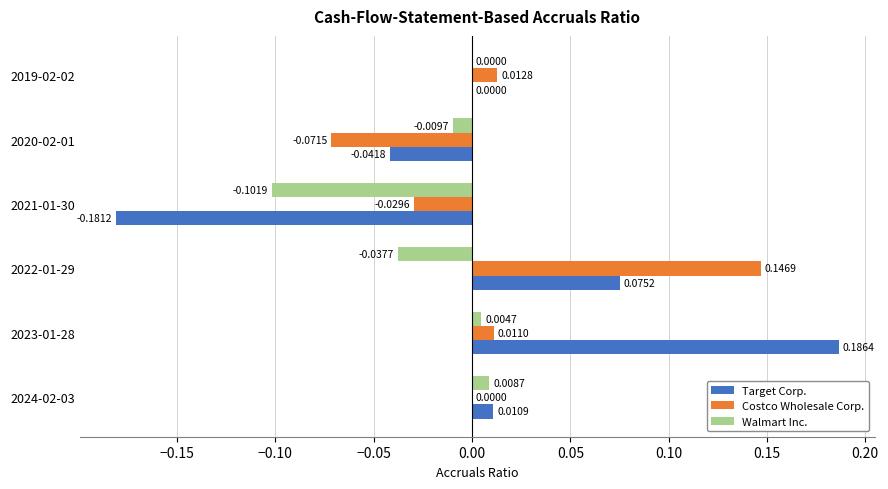

At which category is the sum across all series the highest?

2023-01-28